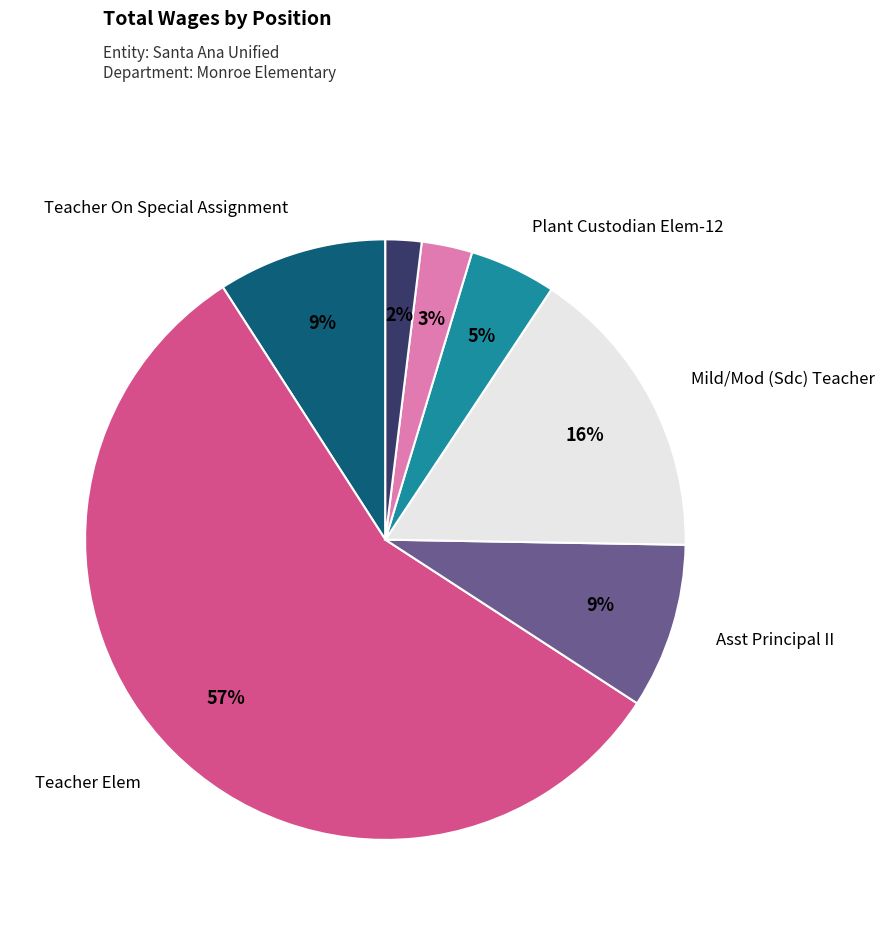

Is there a majority slice in this chart?

Yes